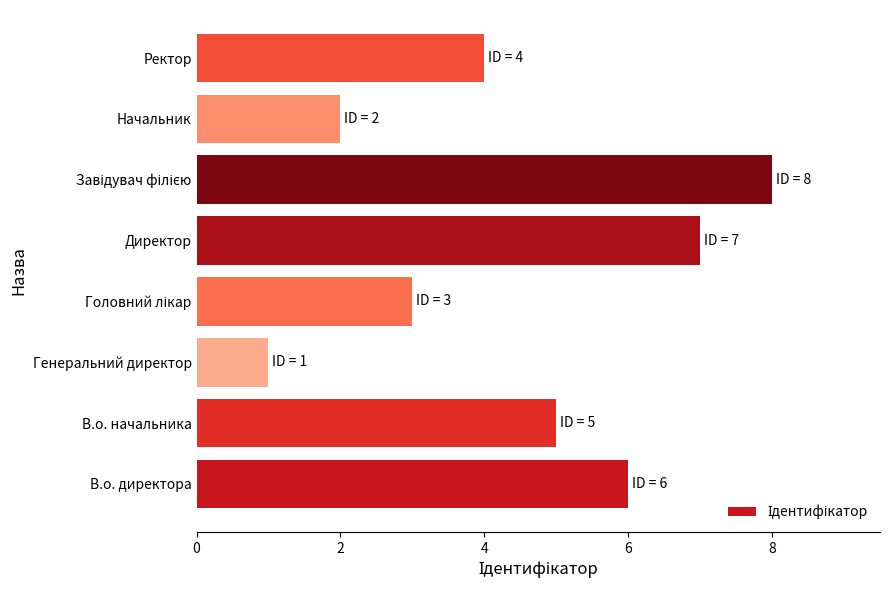

Is it true that the value at Директор is 11?

False